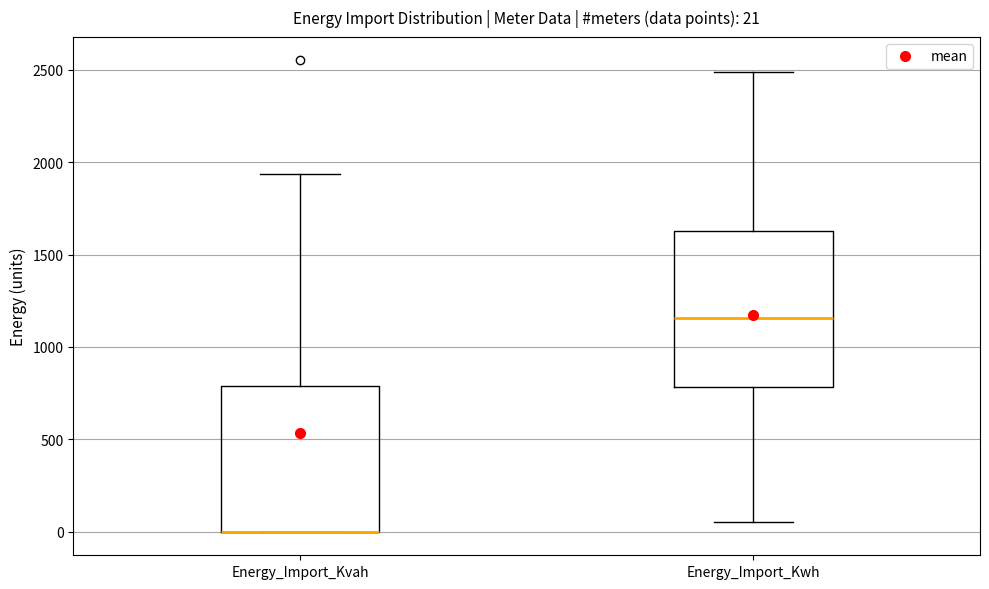

Comparing the boxes themselves (not the whiskers), which one is the tallest?

Energy_Import_Kwh